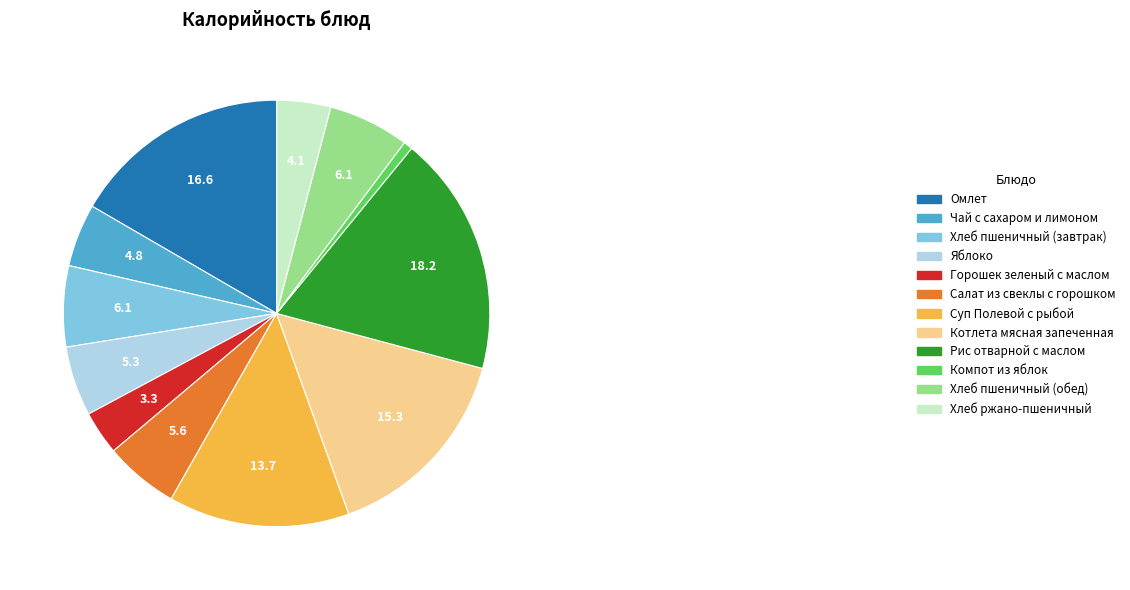

Which slice is the smallest?

Компот из яблок